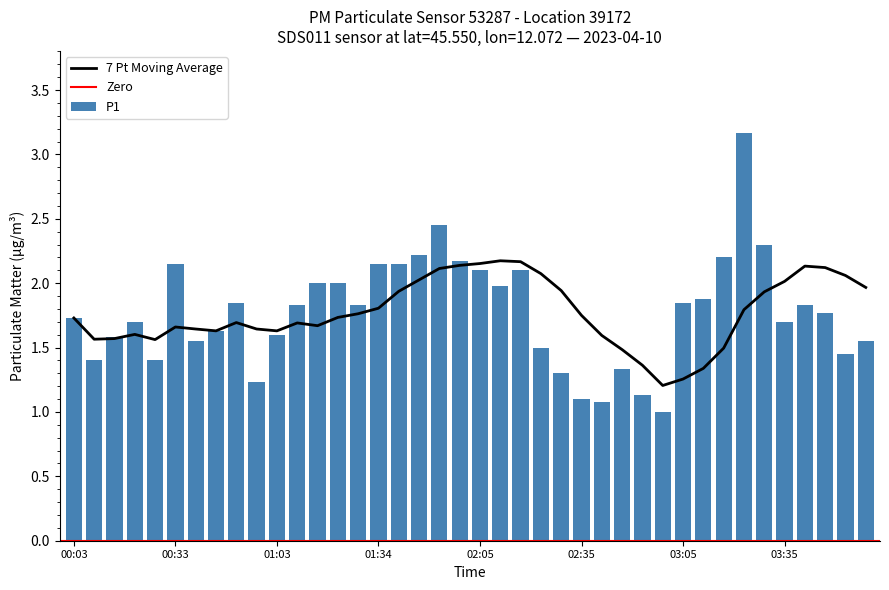

Does the chart contain stacked bars?

No